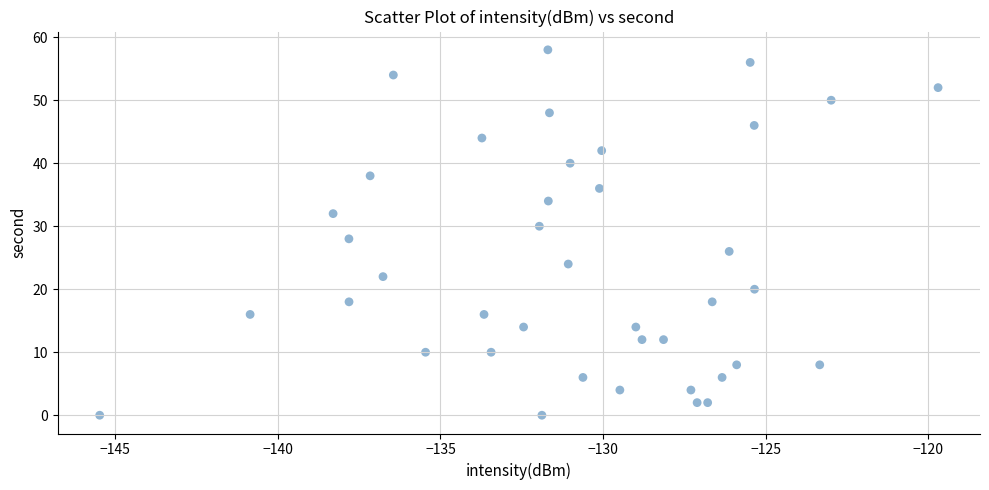

What is the range of Y values (max minus min)?

58